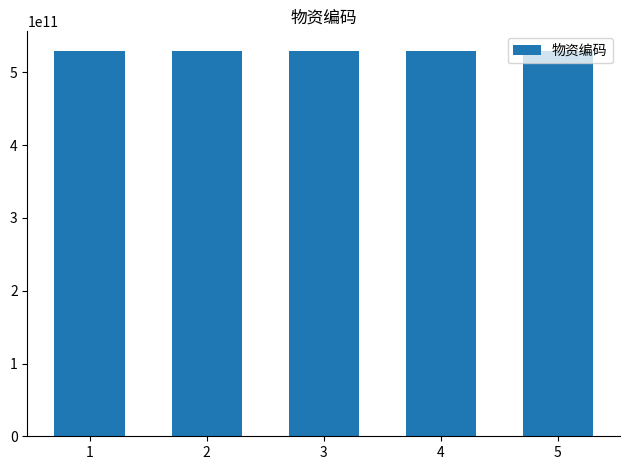

Approximately how many times larger is the value at 3 compared to 1?

1.0